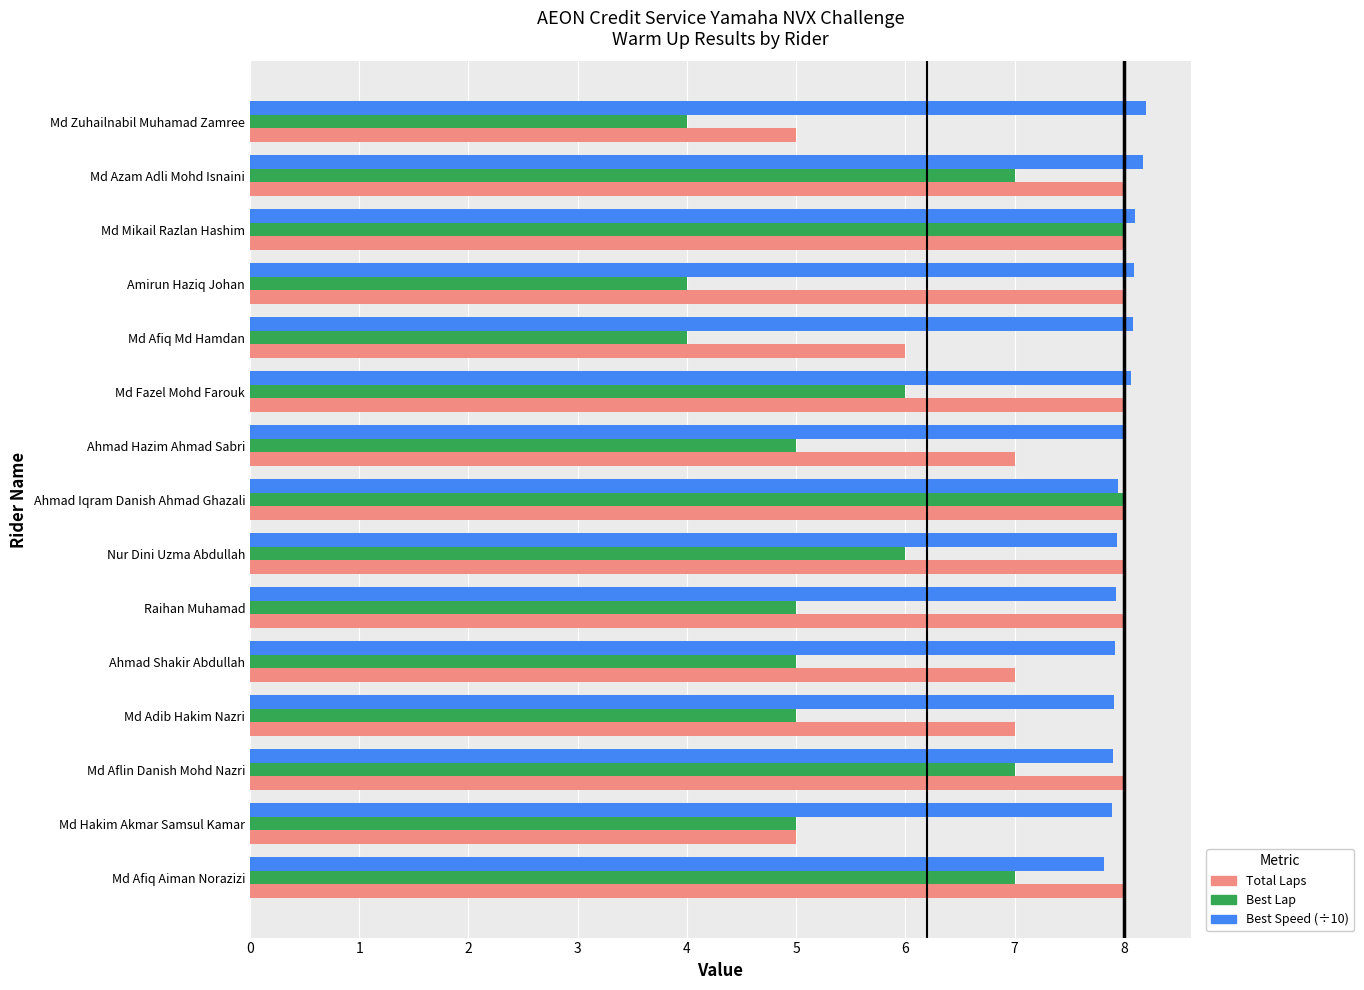

Is the value of Best Lap at Md Fazel Mohd Farouk greater than the value of Best Speed (÷10) at Md Afiq Aiman Norazizi?

No